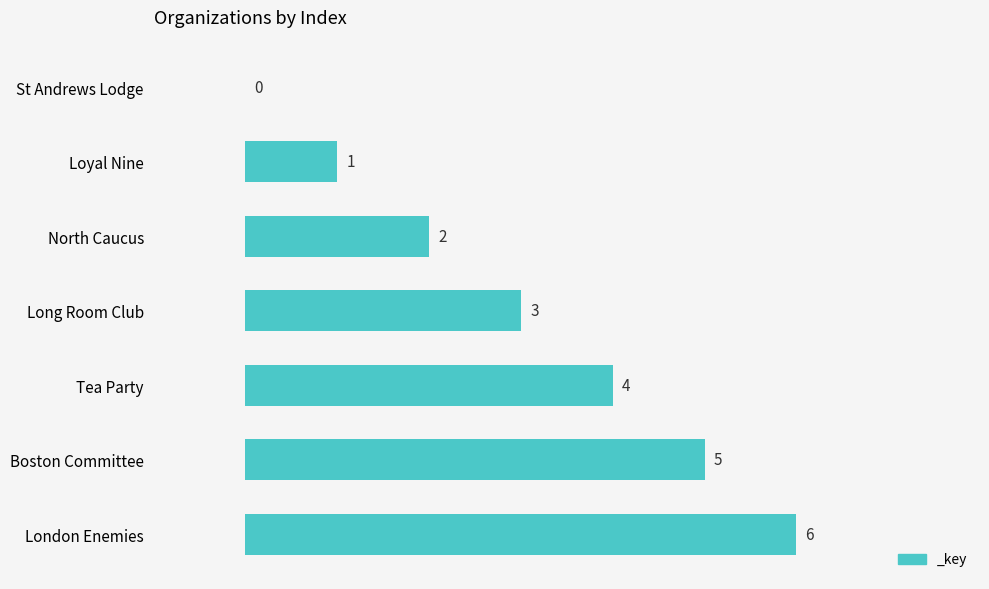

Which has a higher value, London Enemies or Long Room Club?

London Enemies